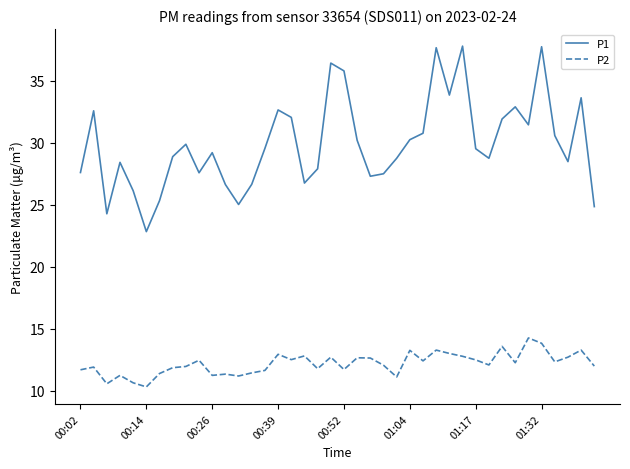

How many lines are shown in the chart?

2